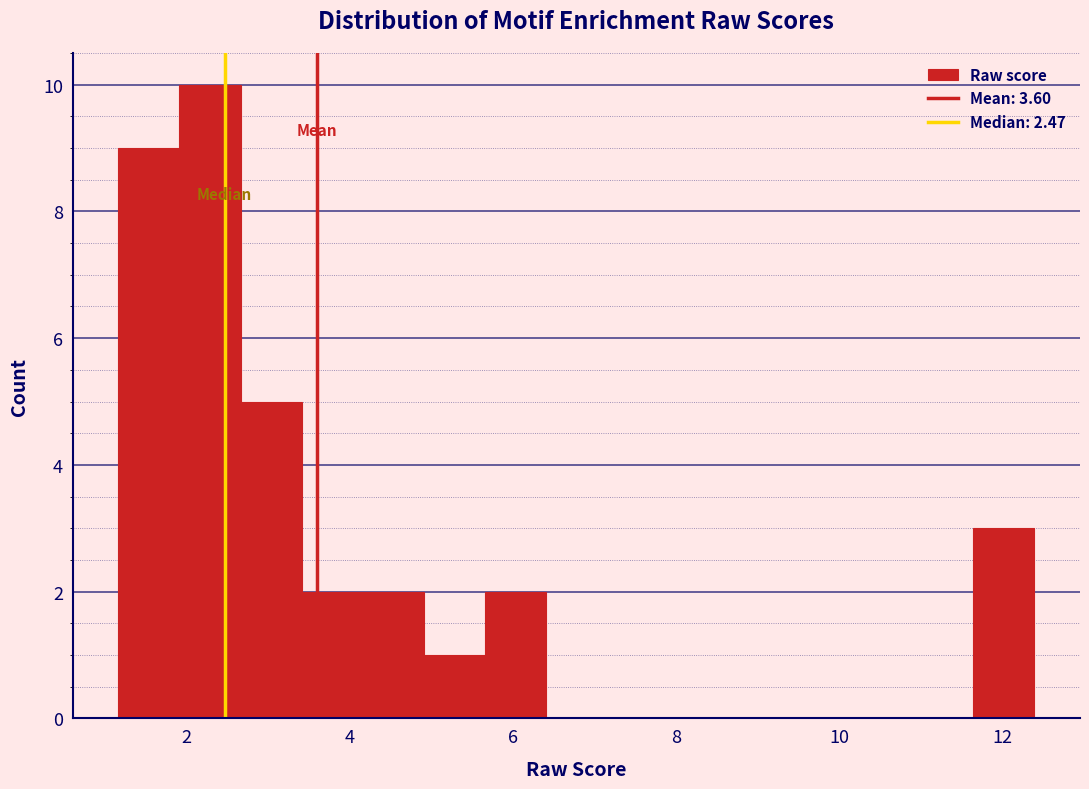

Around what value on the x-axis is the tallest bar? Give the approximate position of its centre, as read against the axis.

2.2